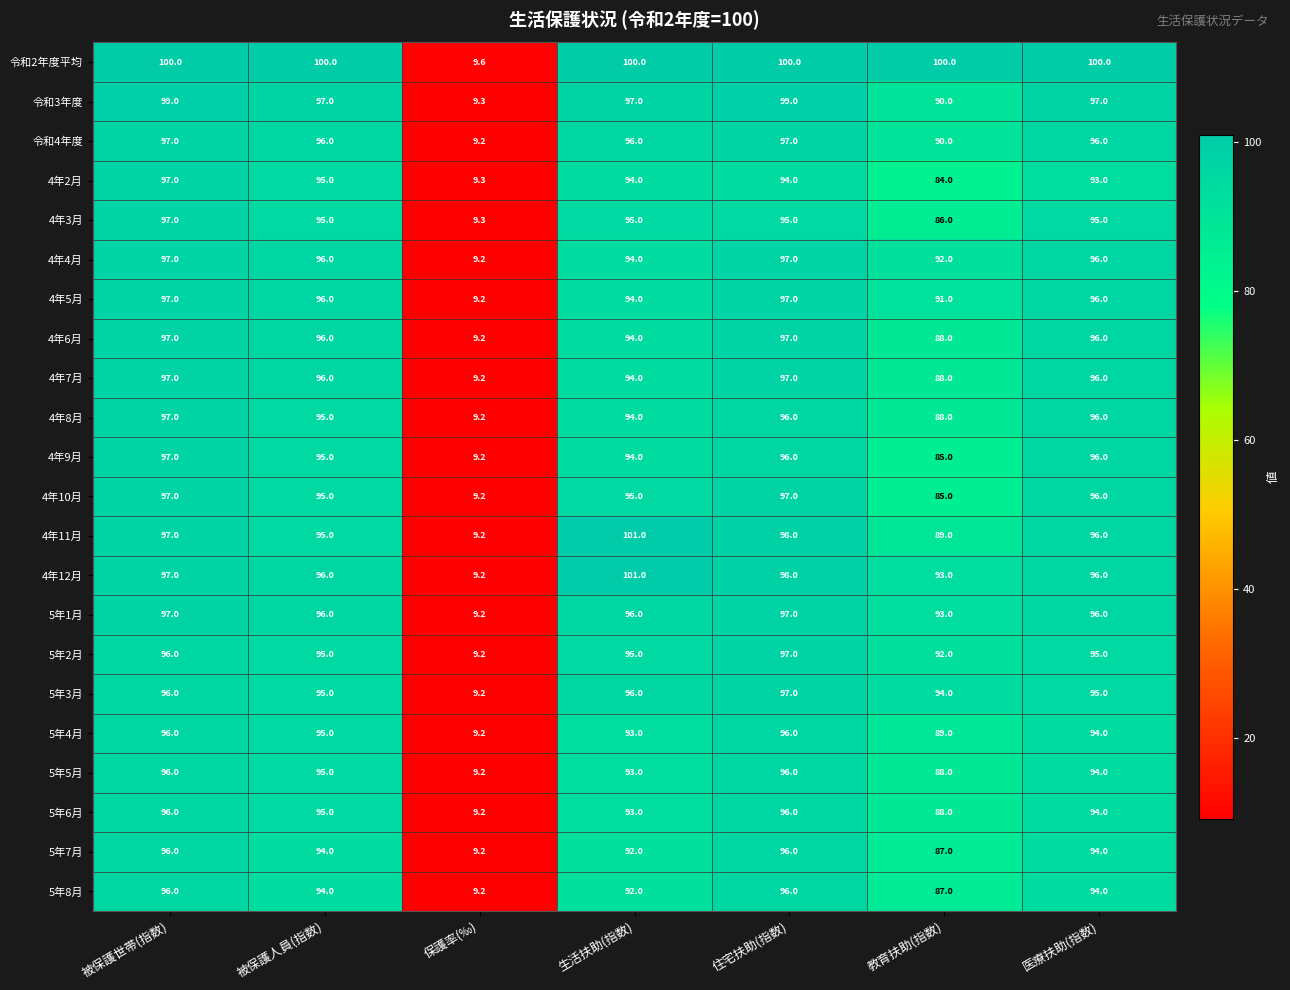

What is the greatest value displayed?

101.0